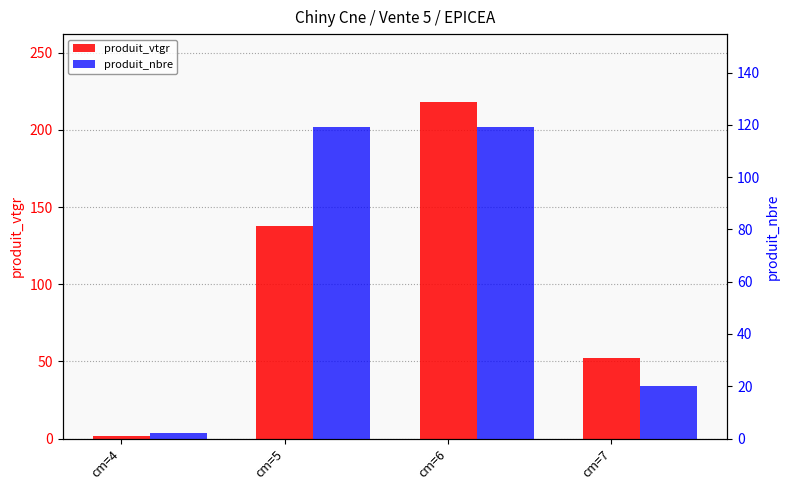

Reading left to right, what are all the values shown in this chart?

produit_vtgr: 1.4	138.1	218.5	52.4
produit_nbre: 2.0	119.0	119.0	20.0